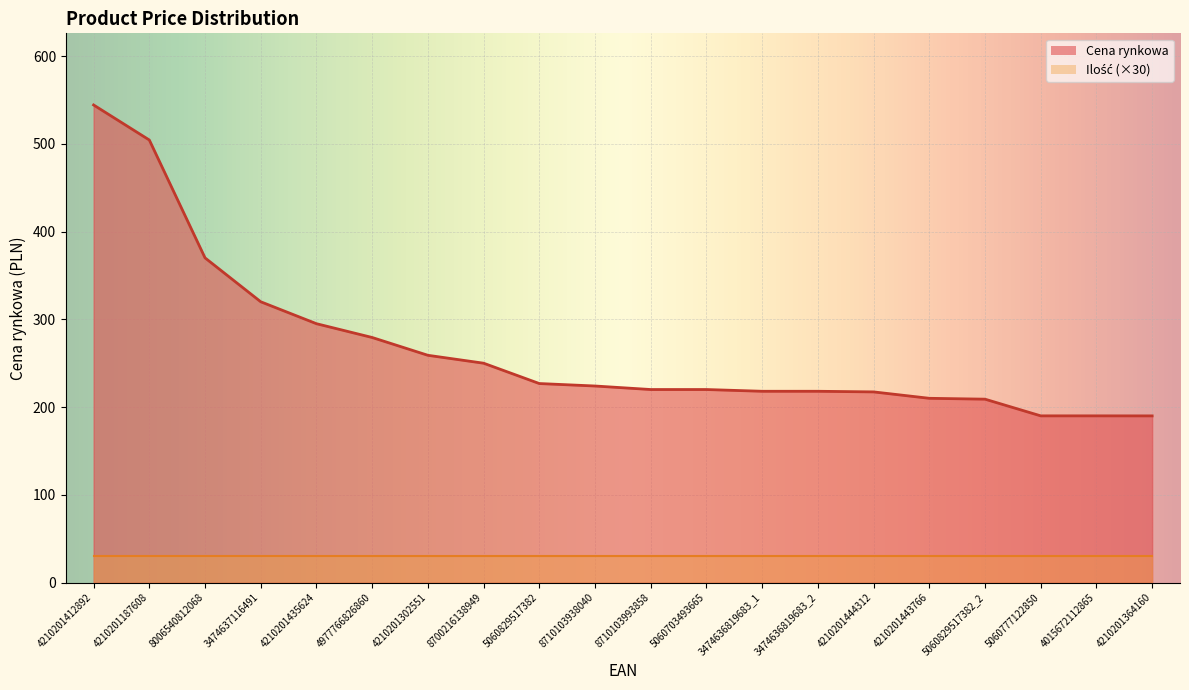

Is it true that the value at 4015672112865 is 190.0?

True